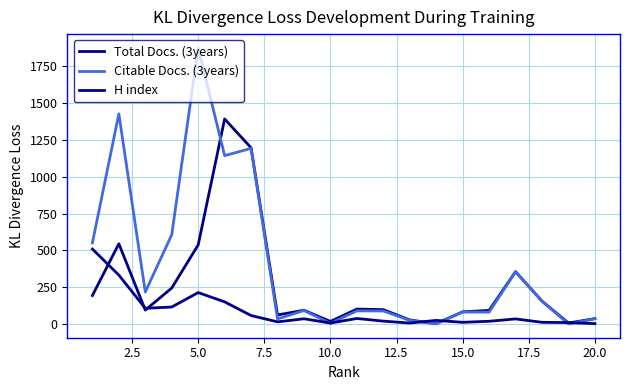

How many lines are shown in the chart?

3